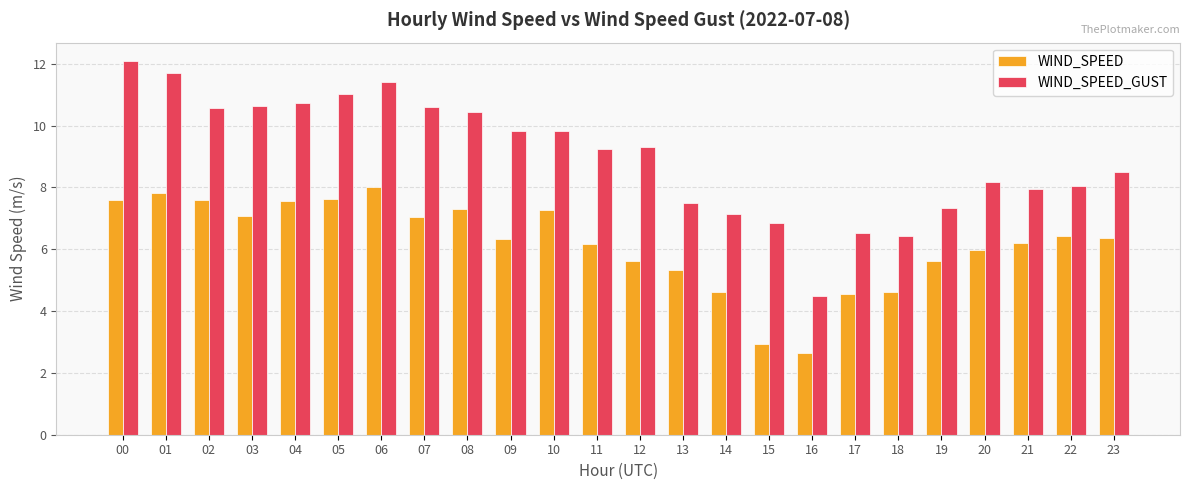

What is the difference between the second highest and minimum values in the WIND_SPEED_GUST series?

7.2